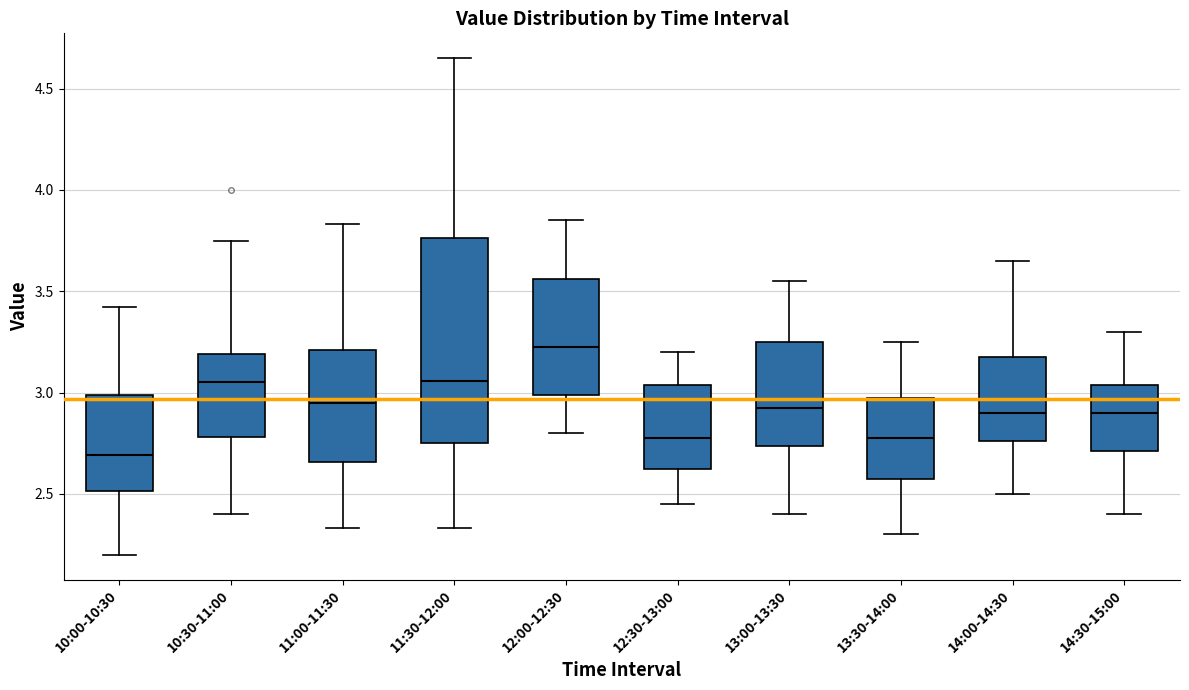

Which box is the tallest, from its lower edge to its upper edge?

11:30-12:00